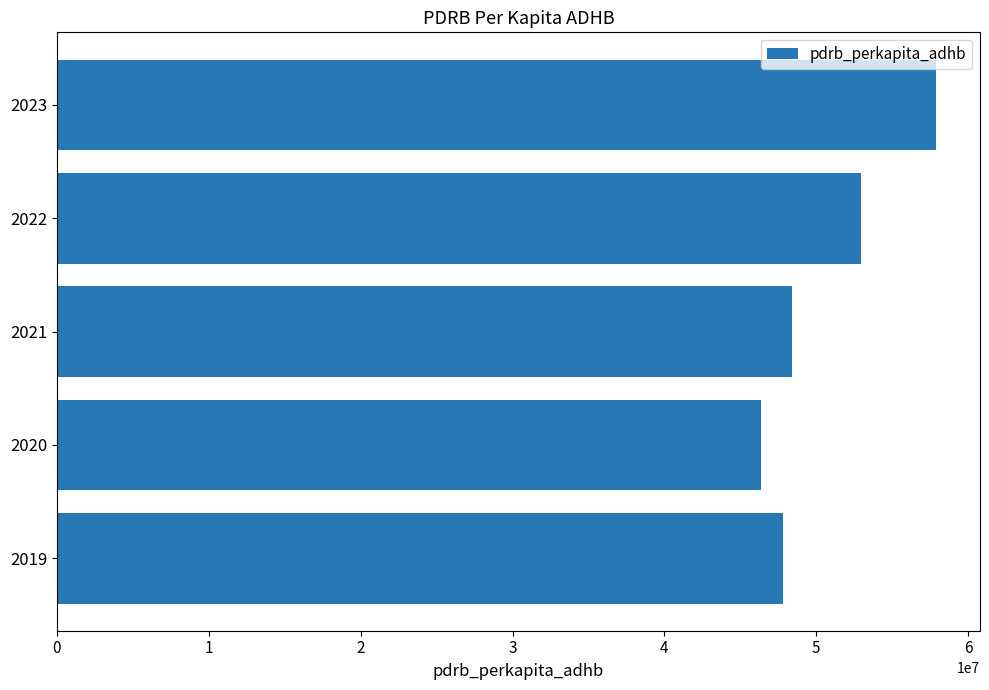

What is the minimum value shown in the chart?

46337803.0